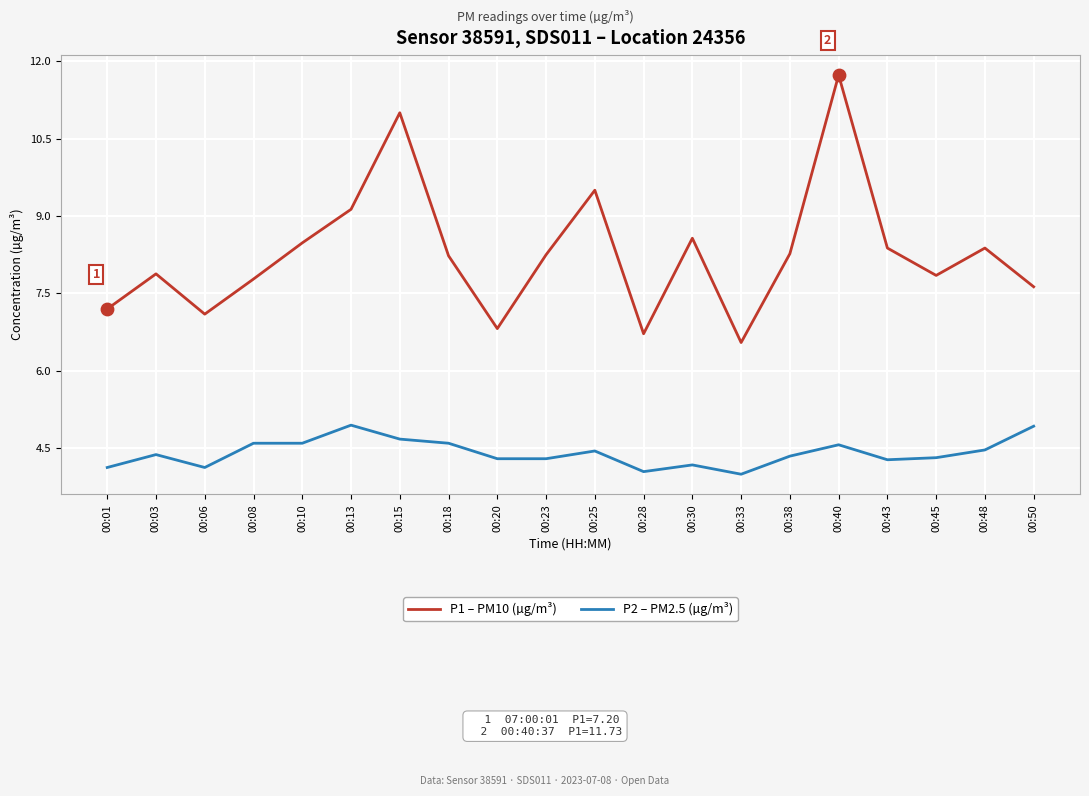

Which series has the largest total across all categories?

P1 – PM10 (µg/m³)